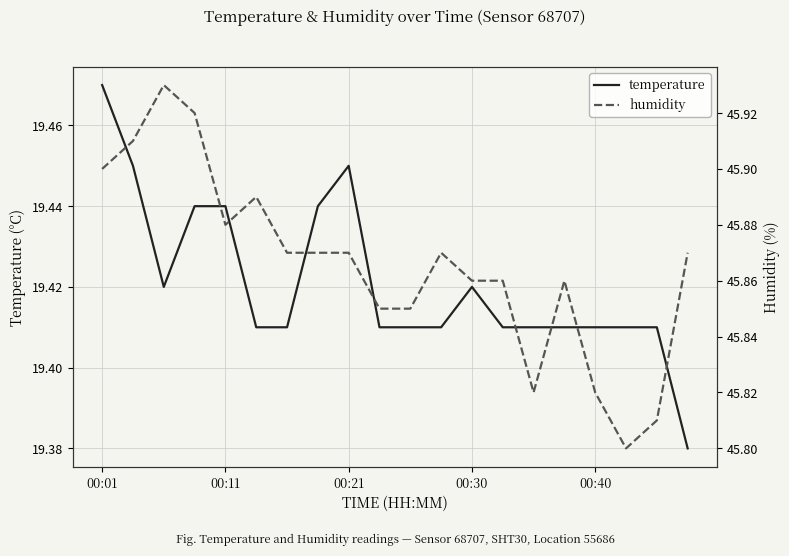

What are all the series names shown in the legend?

temperature, humidity